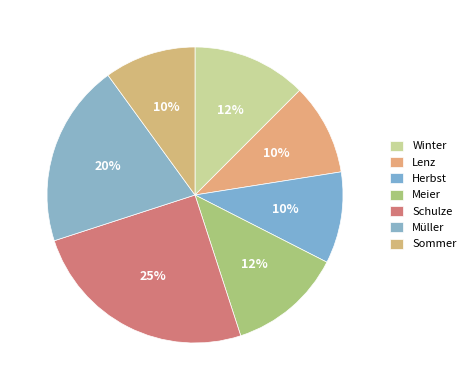

Is there any slice that represents more than half of the pie?

No